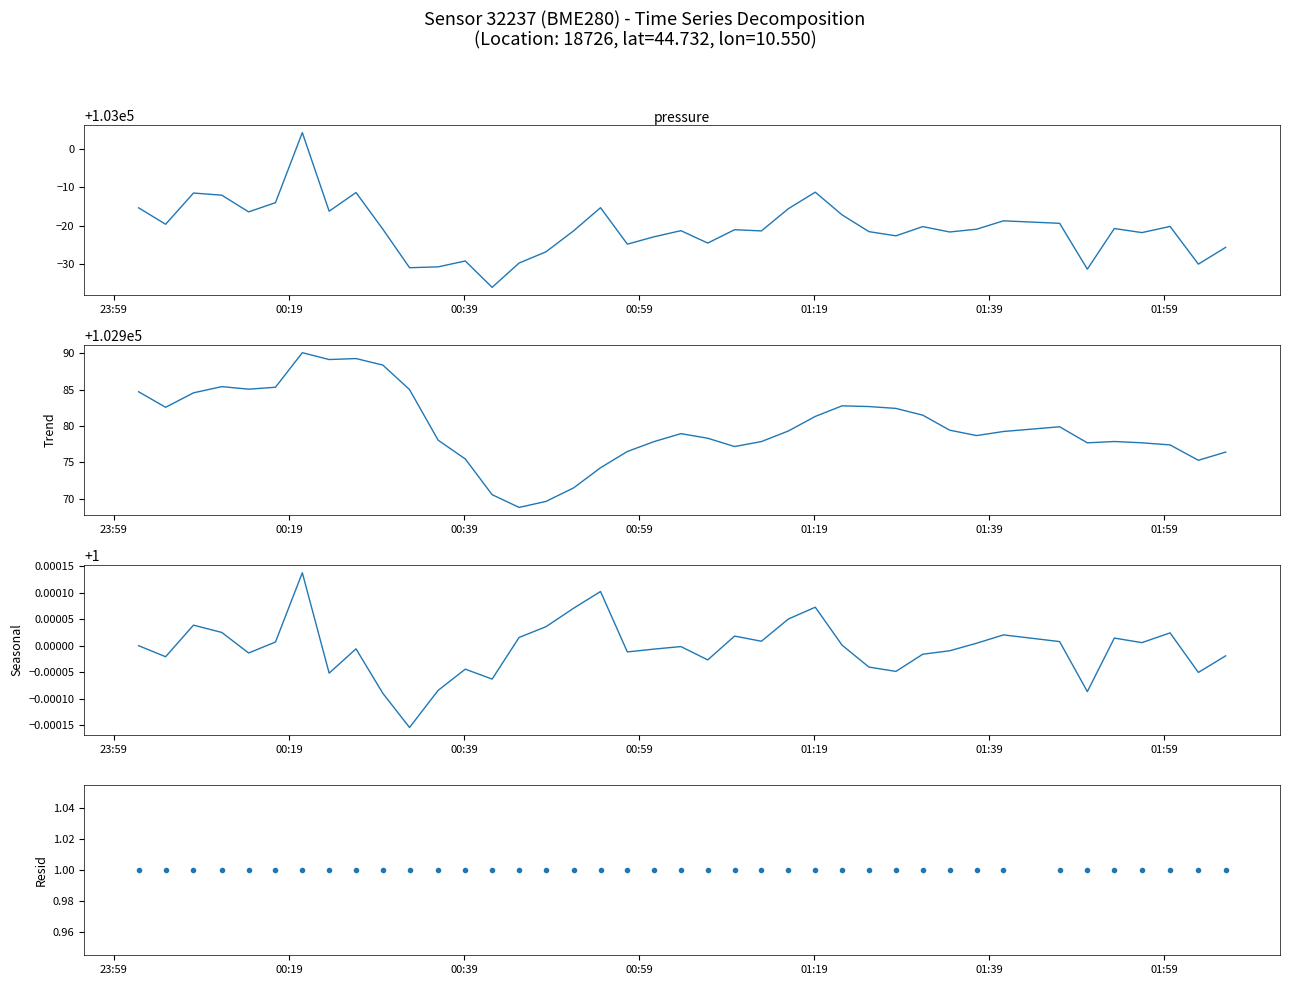

What is the difference between the highest and lowest values at 17?

102977.1